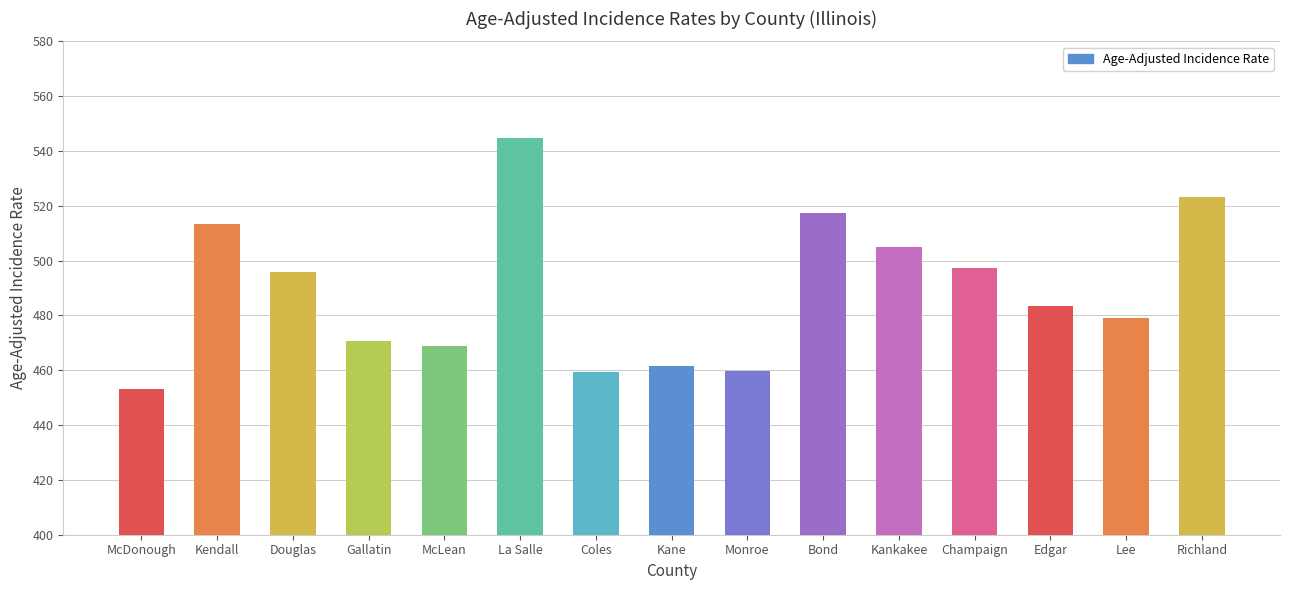

Is it true that the value at McLean is 468.7?

True